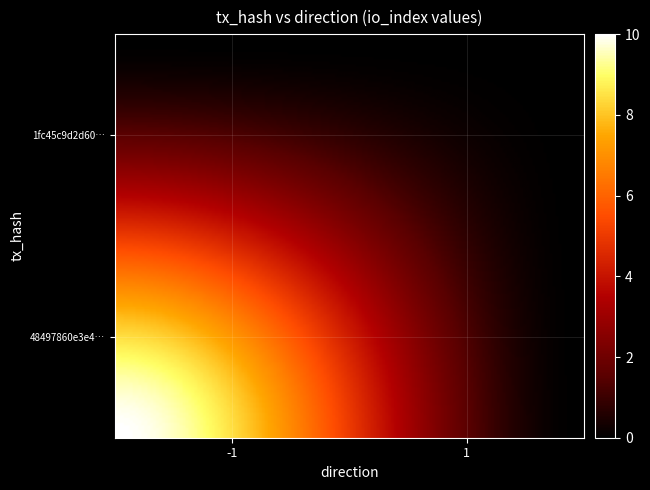

Which series has the largest total across all categories?

48497860e3e4fa213ff64f86692935a3ae6fb7f